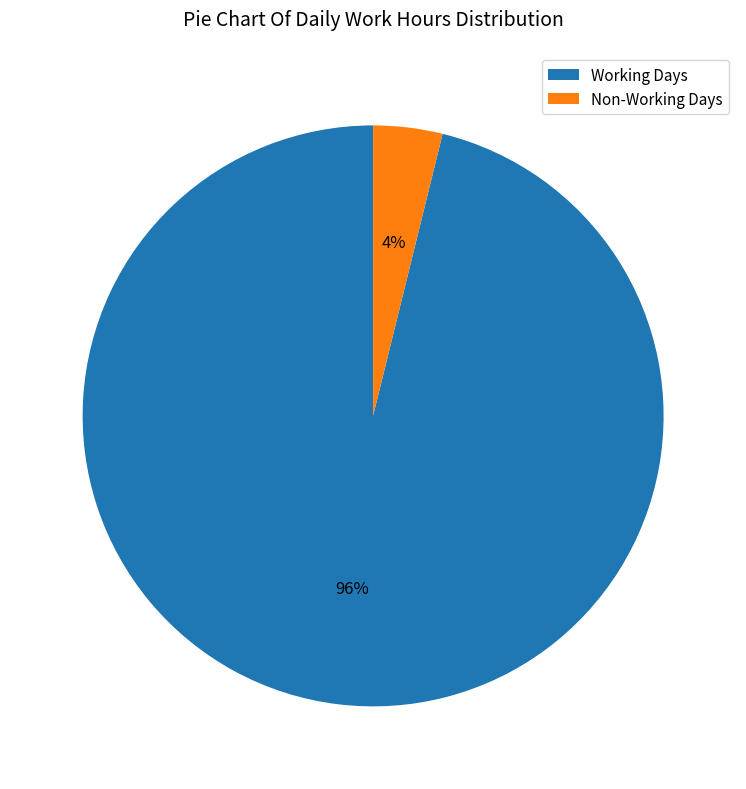

Which has a higher value, Working Days or Non-Working Days?

Working Days